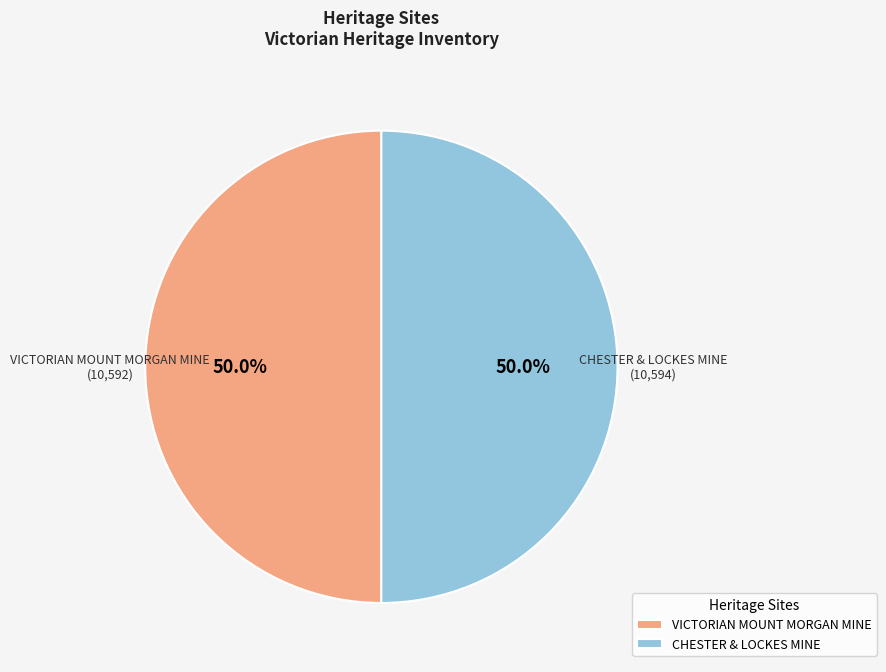

What is the ratio of the value at VICTORIAN MOUNT MORGAN MINE to the value at CHESTER & LOCKES MINE?

1.0